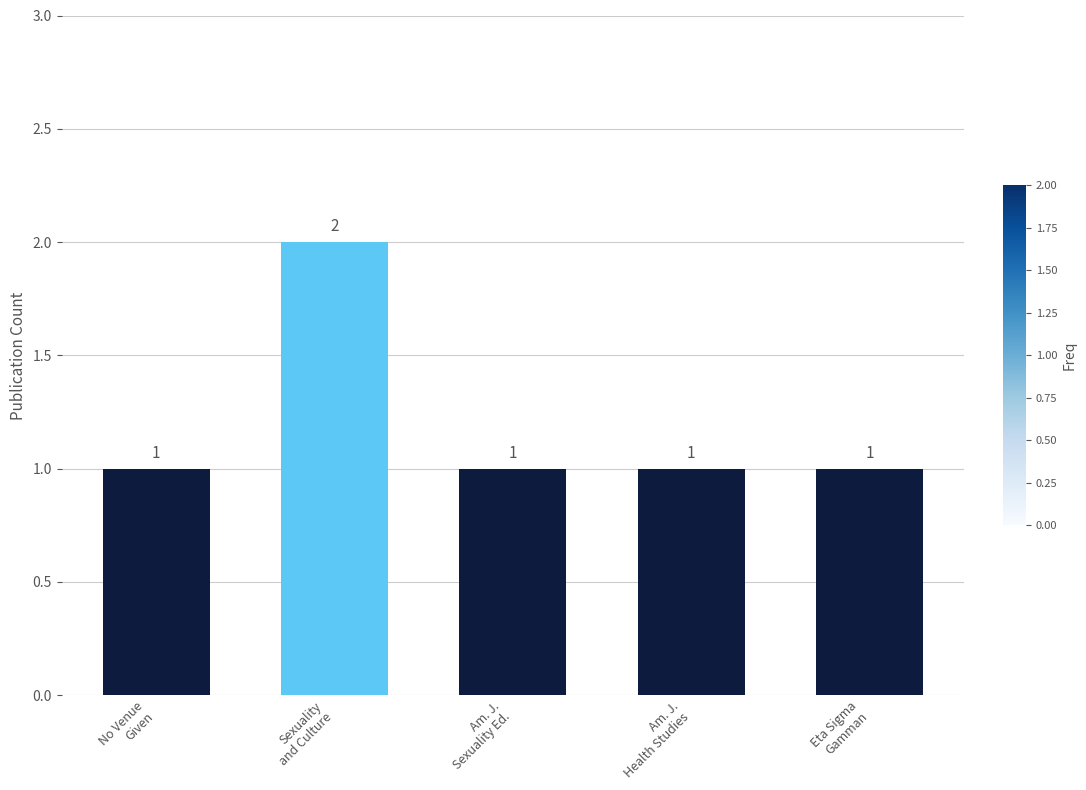

What is the sum of all values?

6